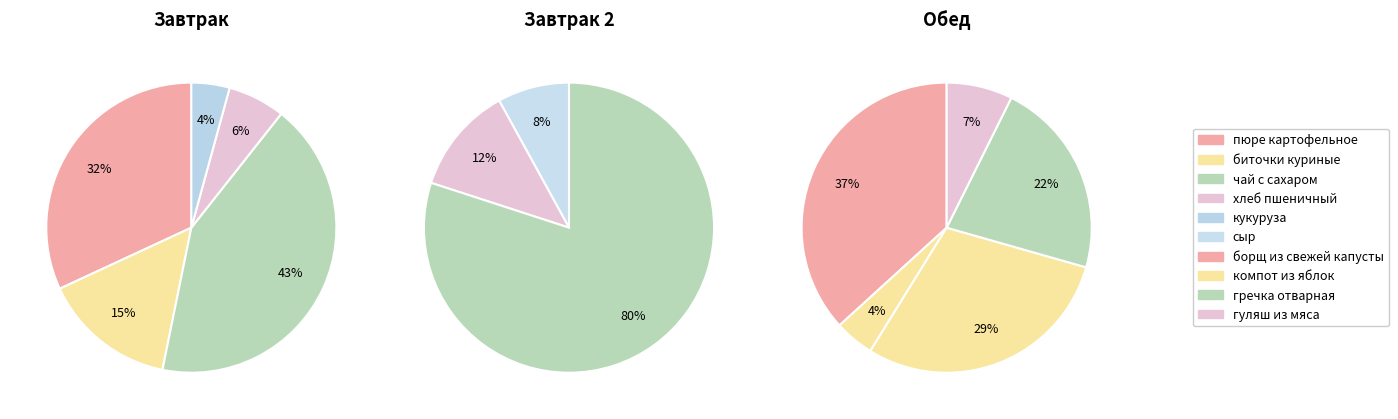

Which category has the biggest portion of the pie?

борщ из свежей капусты